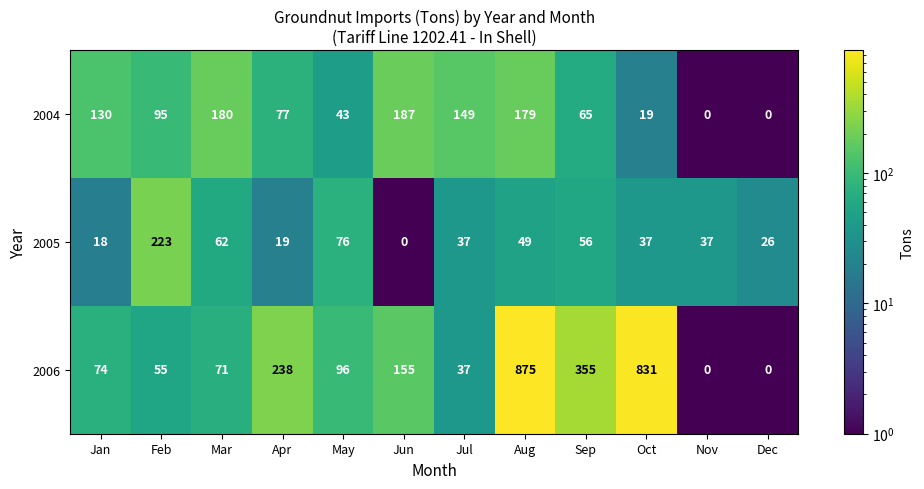

The 2006 series shows 71 at Mar. True or false?

True